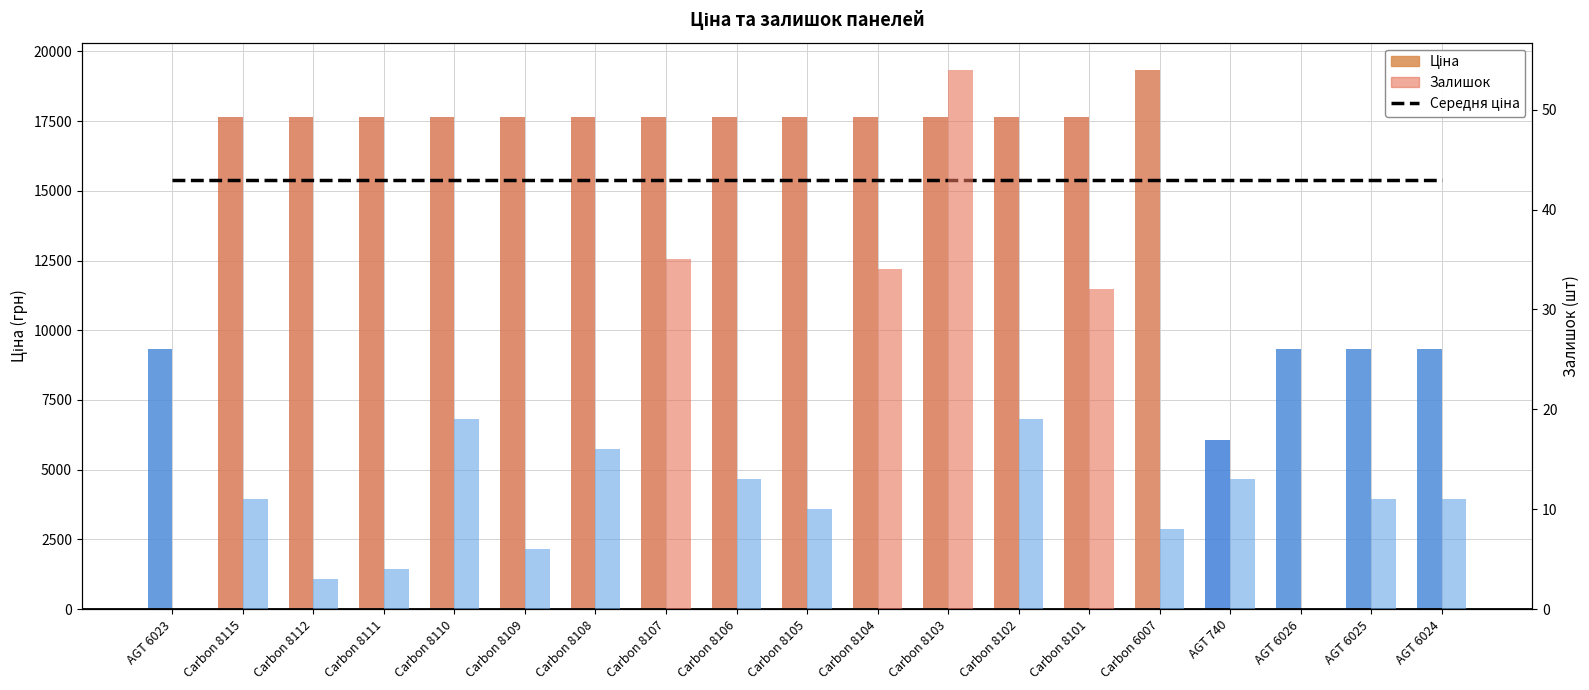

What are all the series names shown in the legend?

Середня ціна, Ціна, Залишок